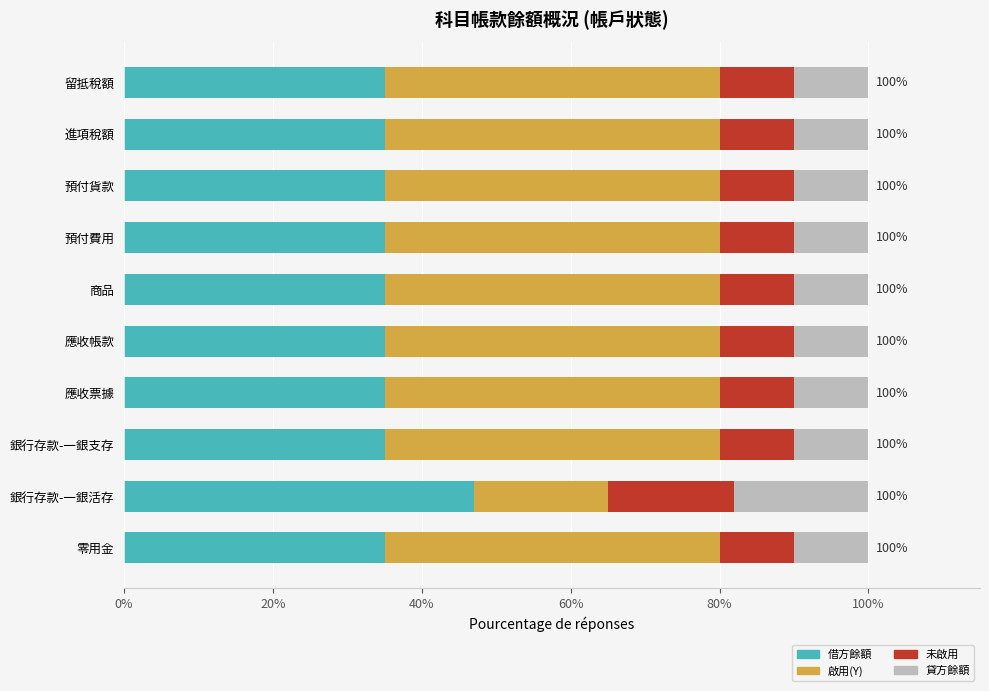

What is the lowest value of the 借方餘額 series?

35